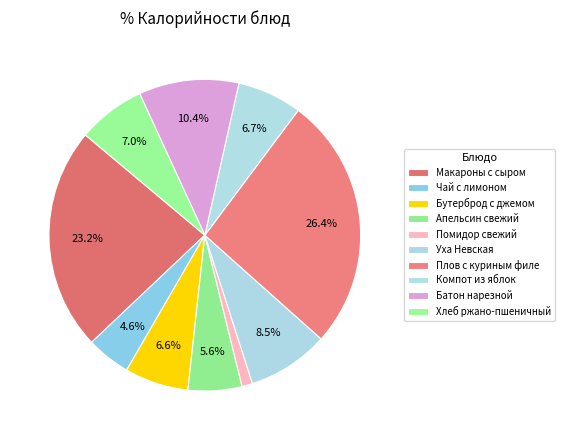

How many segments does this pie chart have?

10